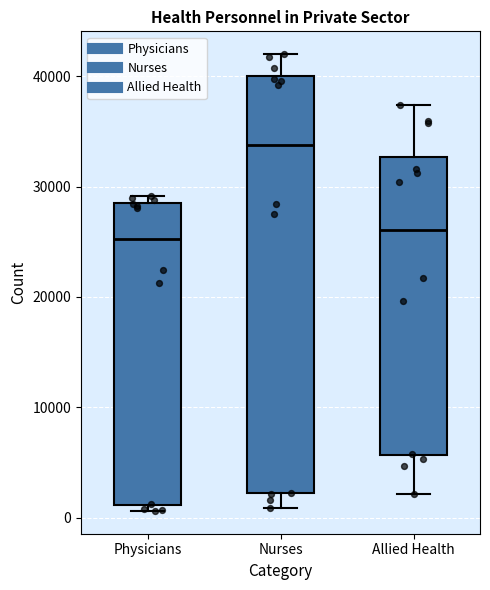

Reading left to right, transcribe this box plot: for each box, give where its median line is, the range the box spans, and where its two whiskers end, as read against the y-axis. The values are not printed on the chart, so give them approximately, as read against the axis.

Physicians: median 25000, box 1000 to 28000, whiskers 1000 (just below the box's lower edge) to 29000
Nurses: median 34000, box 2000 to 40000, whiskers 1000 to 42000
Allied Health: median 26000, box 6000 to 33000, whiskers 2000 to 37000